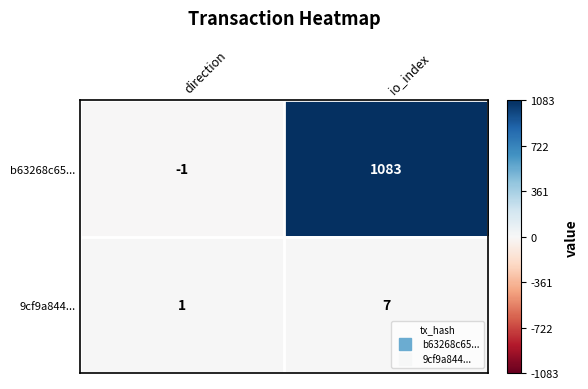

What is the difference between the maximum and minimum values in the b63268c65... series?

1084